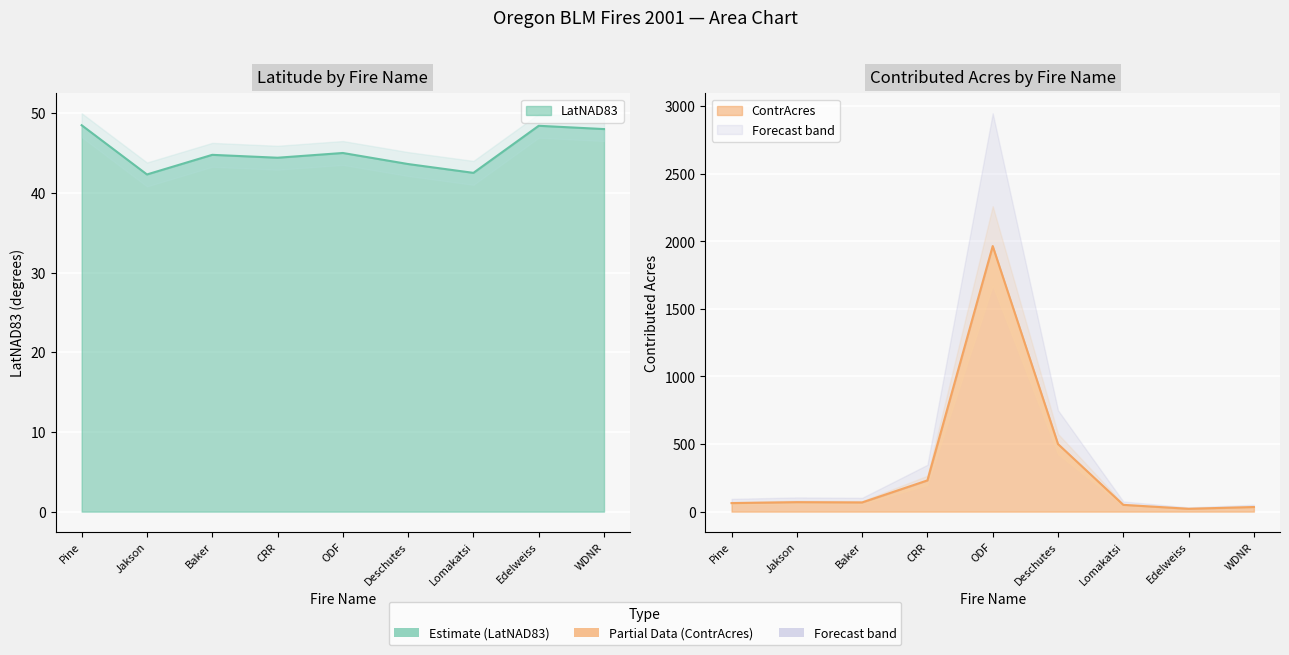

What is the maximum value for ContrAcres?

1965.0